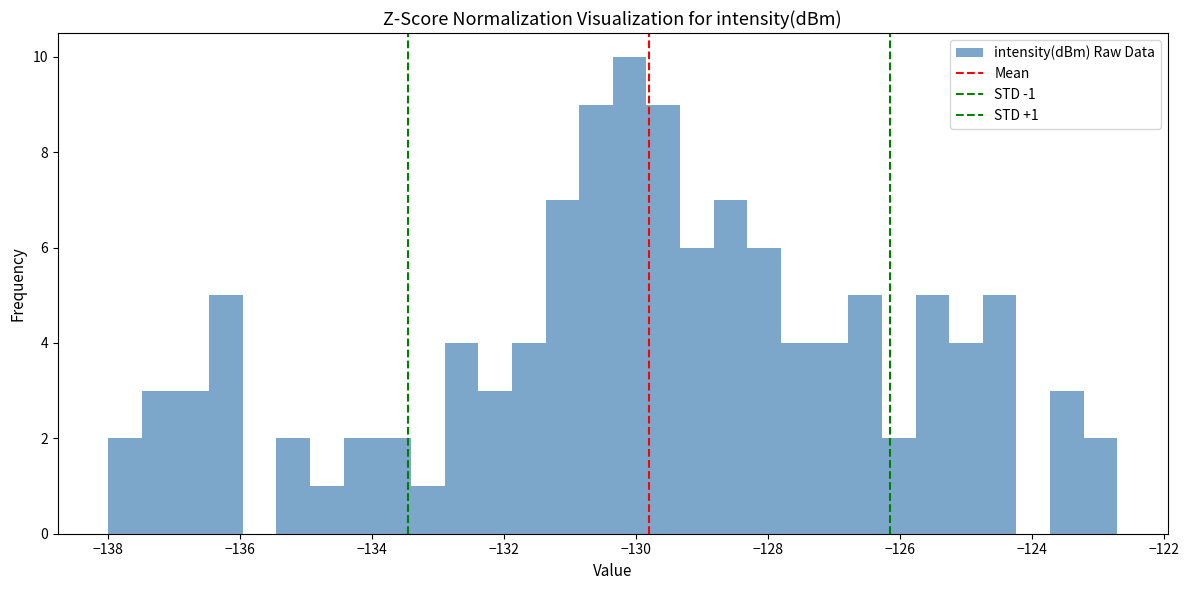

Read against the x-axis, roughly where is the centre of the tallest bar?

-130.0